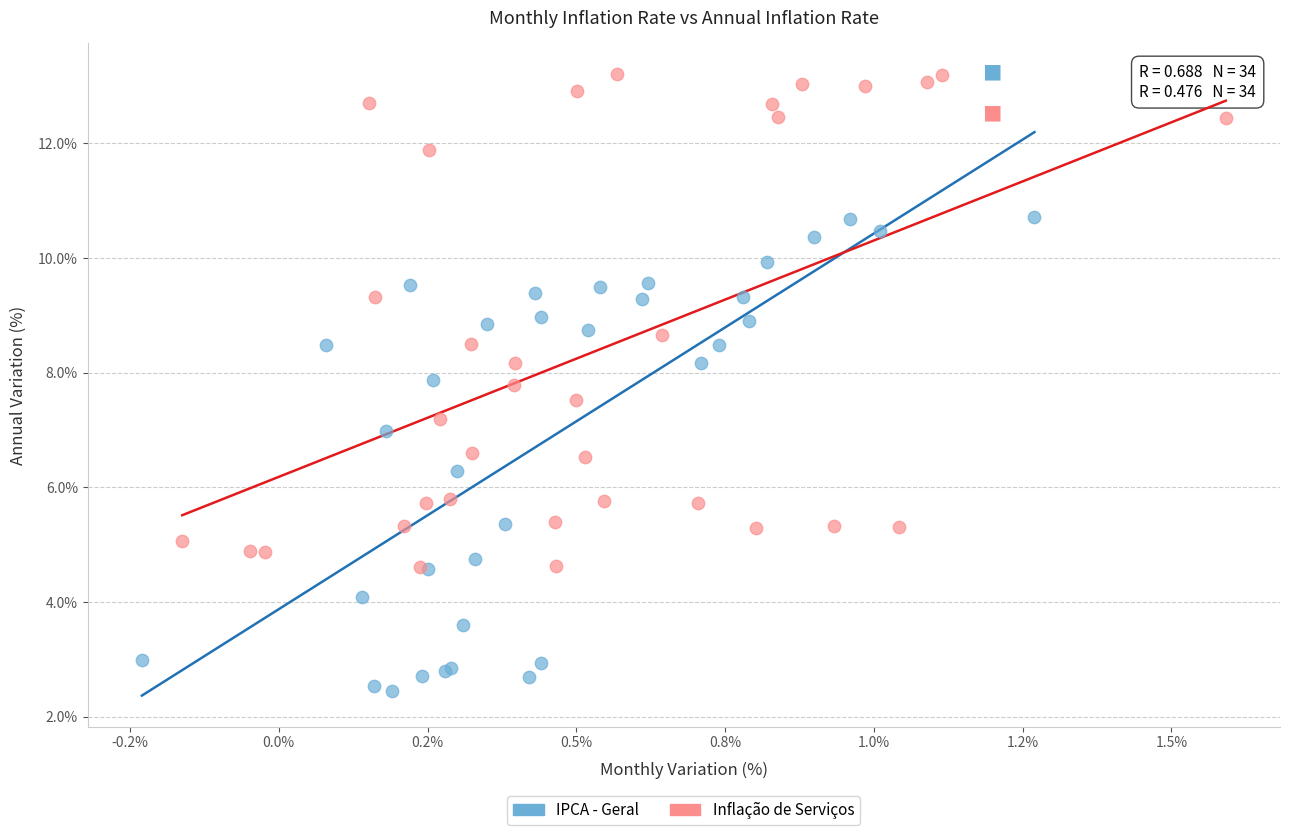

Which series contains the highest Y value?

Inflação de Serviços